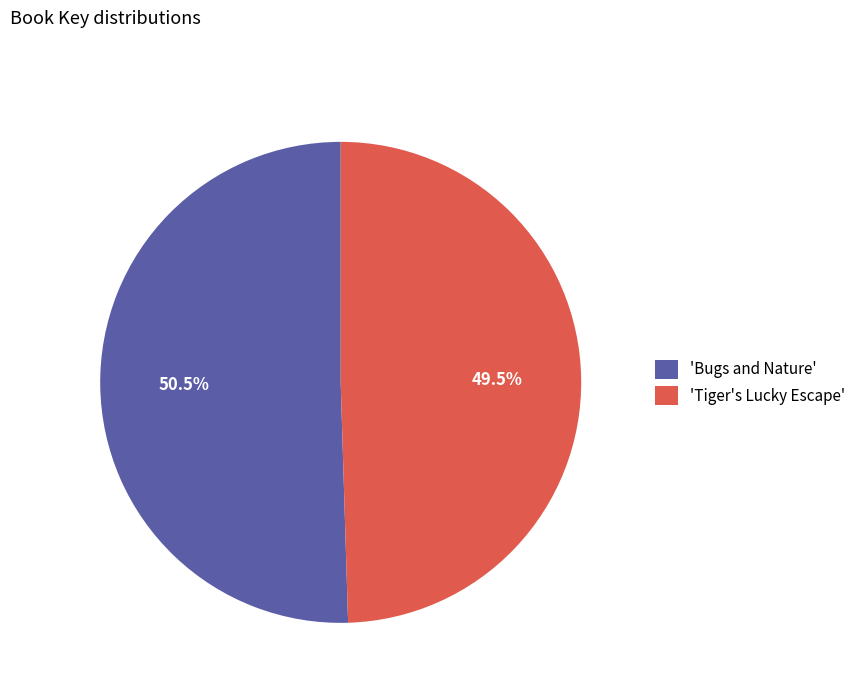

What is the largest slice in the pie chart?

'Bugs and Nature'